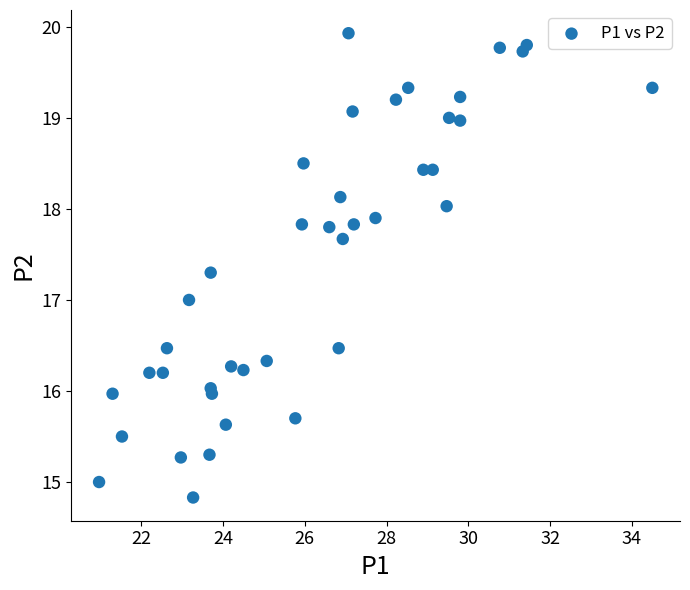

What is the range of X values (max minus min)?

13.5